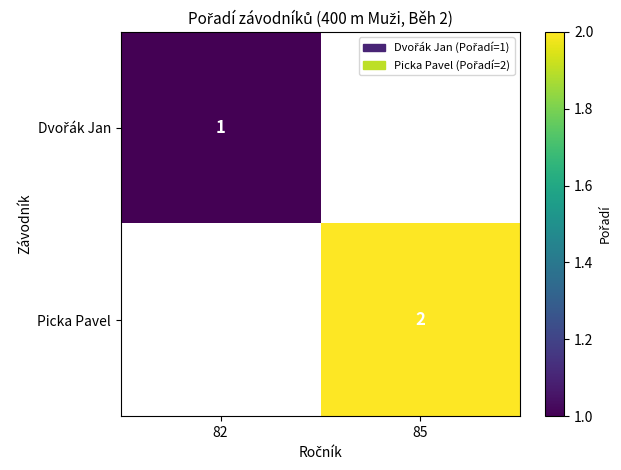

Is it true that Picka Pavel equals 1 at 85?

False